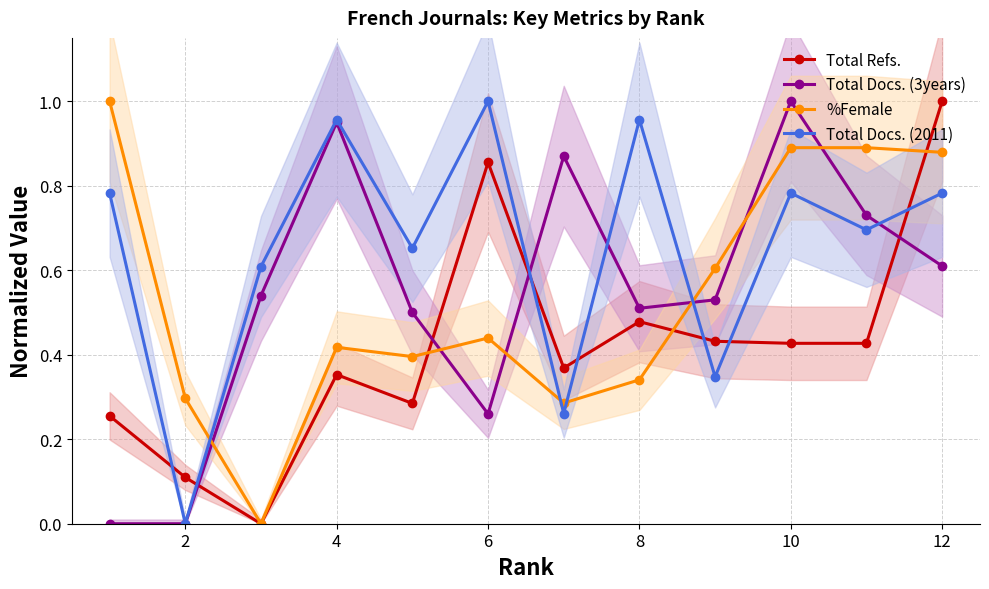

Is it true that Total Docs. (3years) equals 0.5 at 8?

True